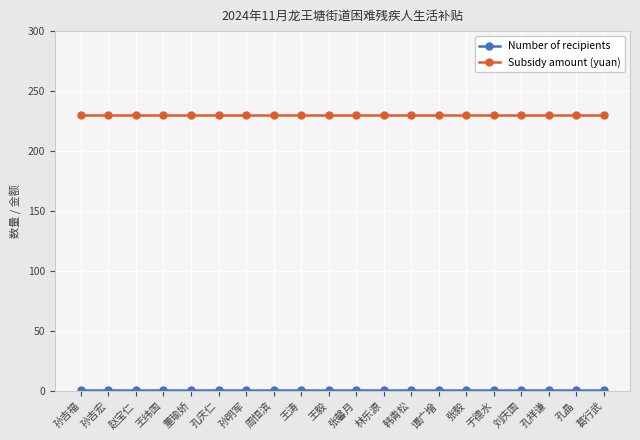

What is the minimum value for Subsidy amount (yuan)?

230